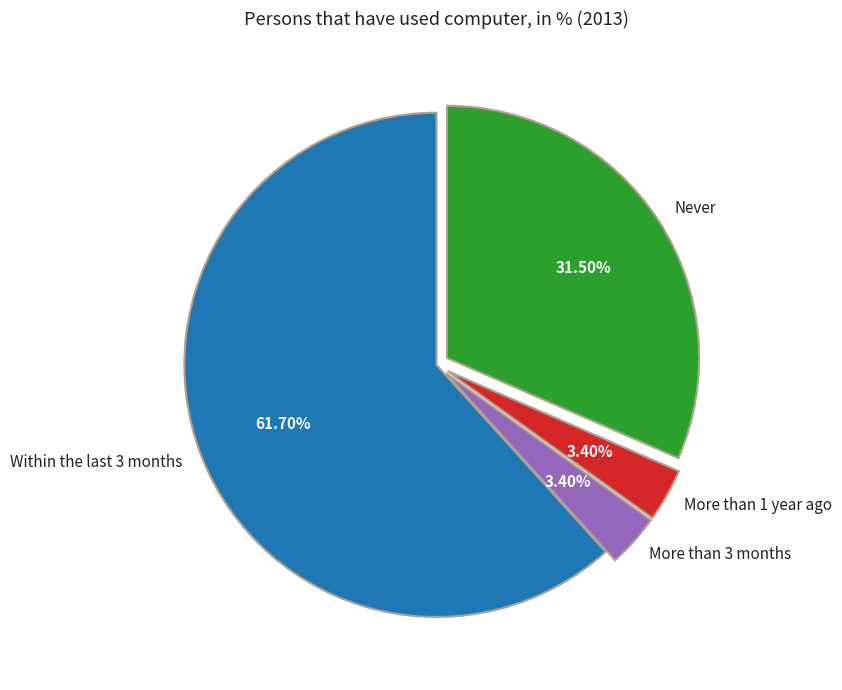

Approximately how many times larger is the value at More than 1 year ago compared to Never?

0.1